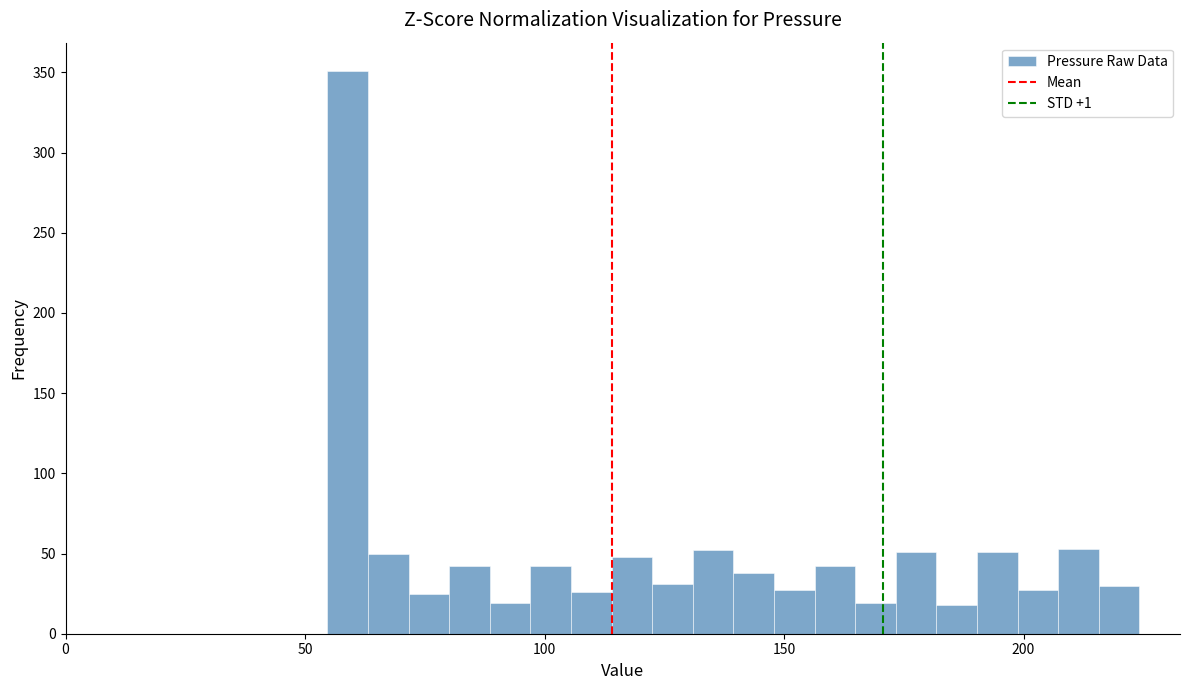

Around what value on the x-axis is the tallest bar? Give the approximate position of its centre, as read against the axis.

60